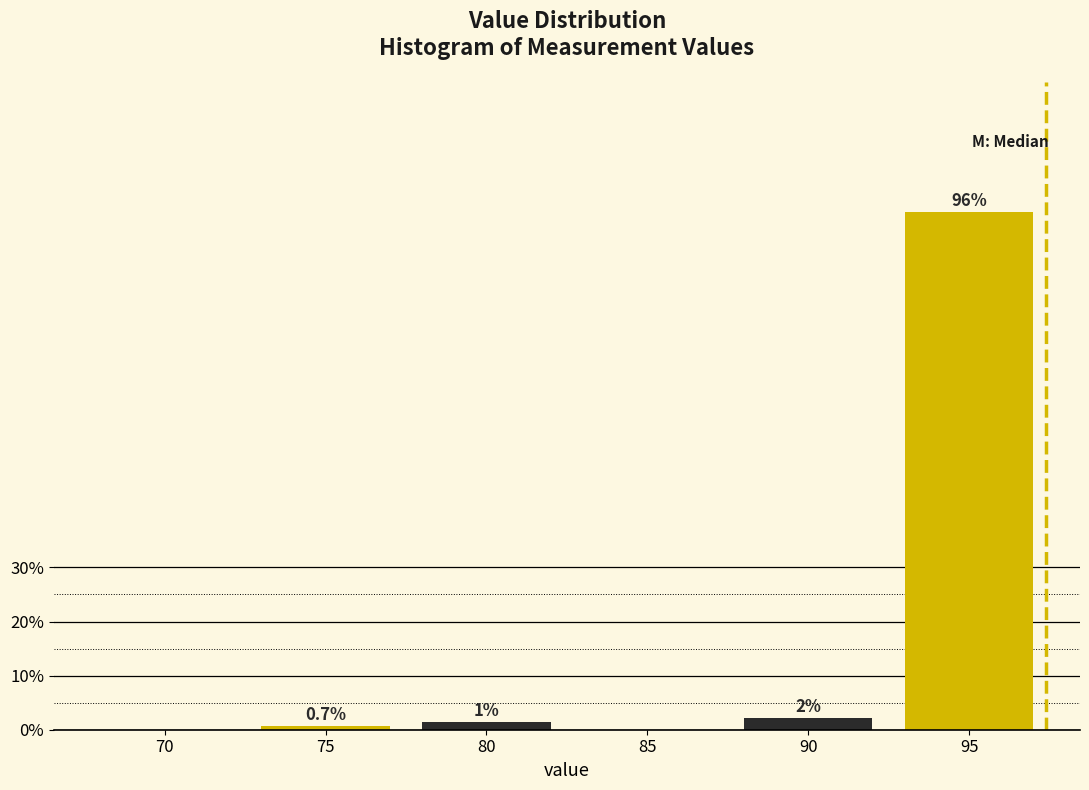

At which label is the value closest to 47?

90